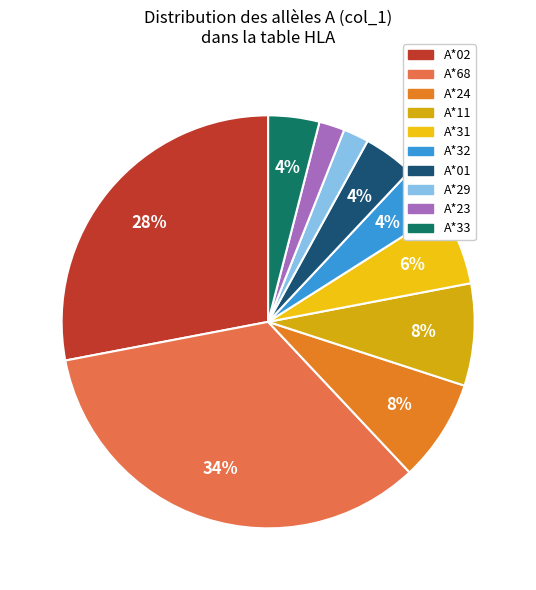

How many segments does this pie chart have?

10